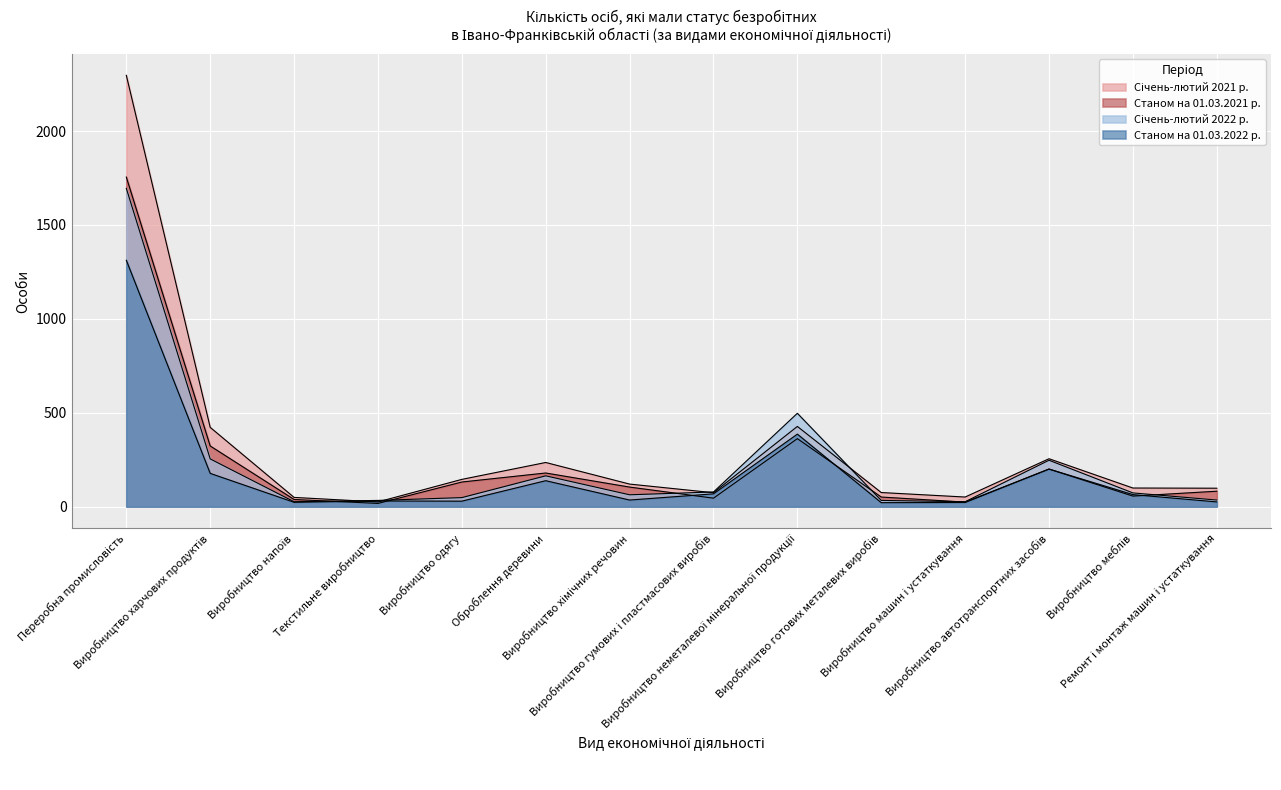

What is the label of the 2nd point from the right?

Виробництво меблів